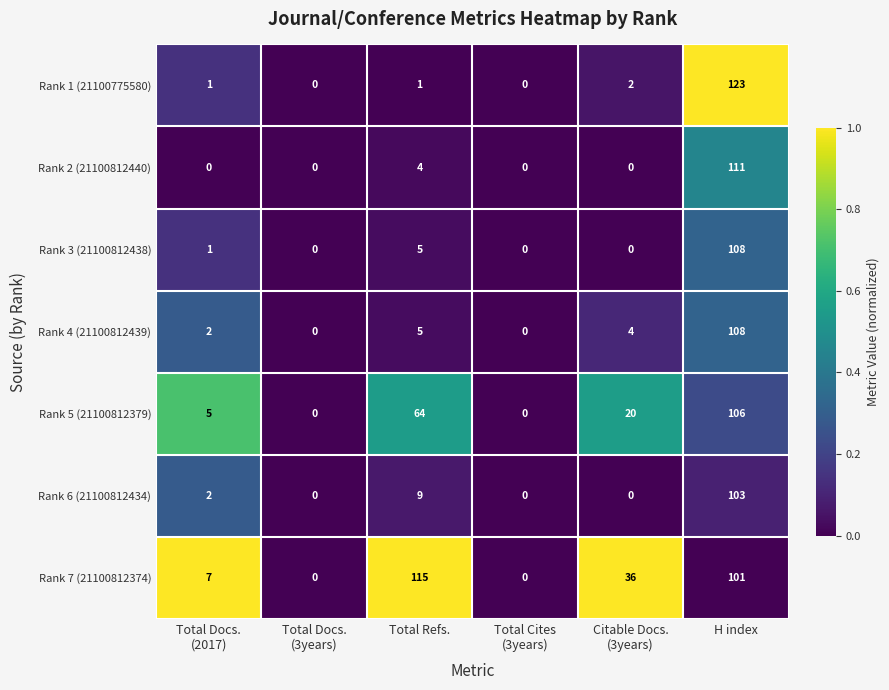

What is the difference between the maximum and second lowest values in the Rank 6 (21100812434) series?

103